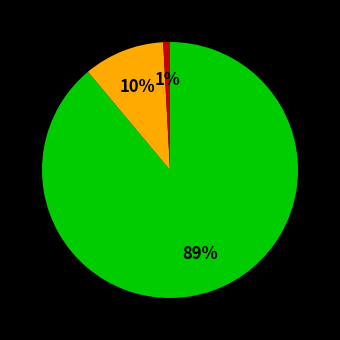

To the nearest percent, what is the difference between the largest and smallest slice percentages?

88%